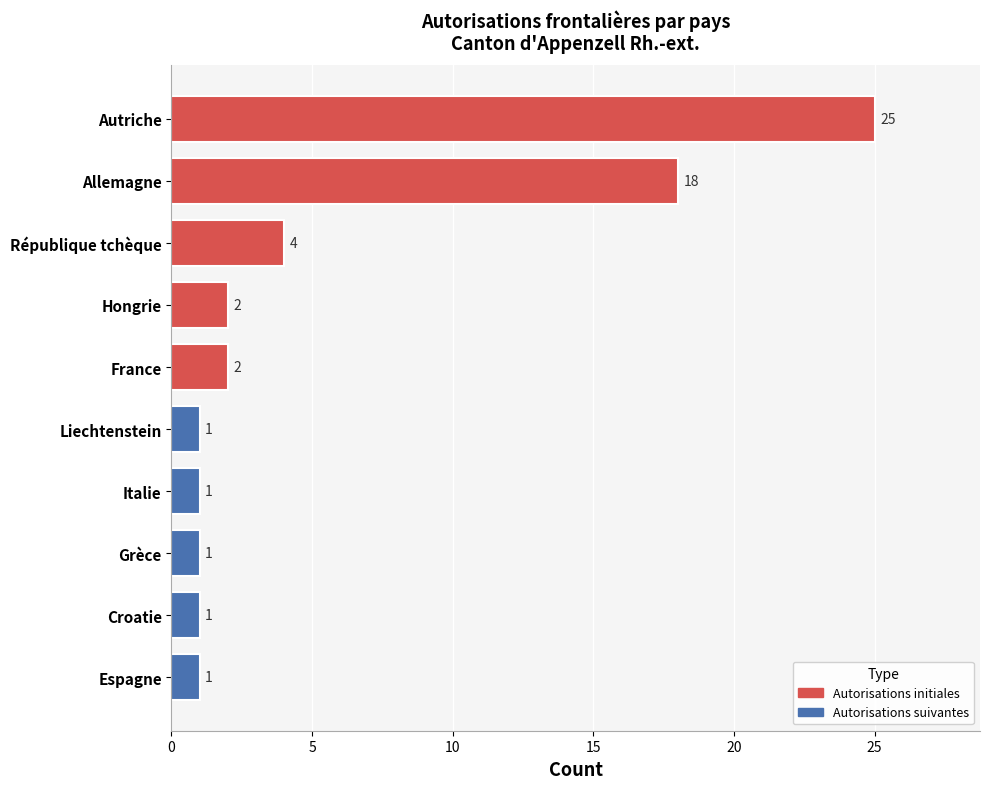

True or false: the data shows 1 at Espagne.

True